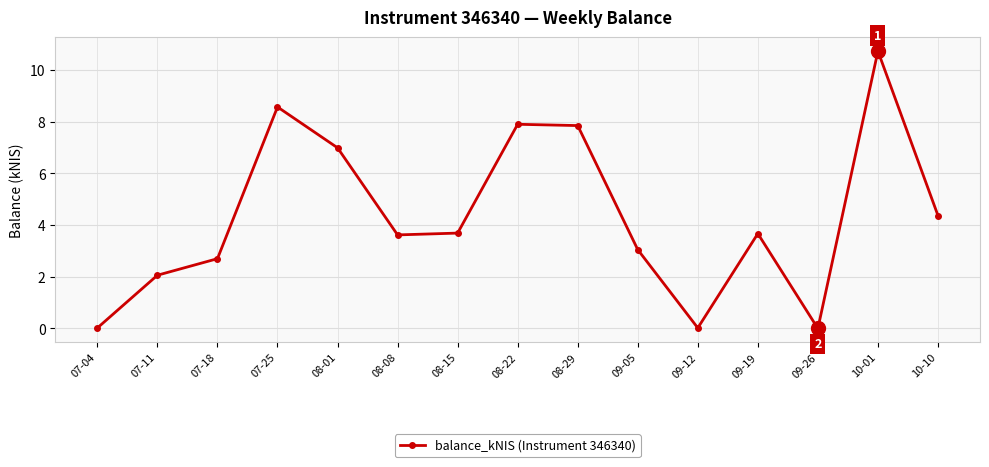

What value does the data have at 10-01?

10.7